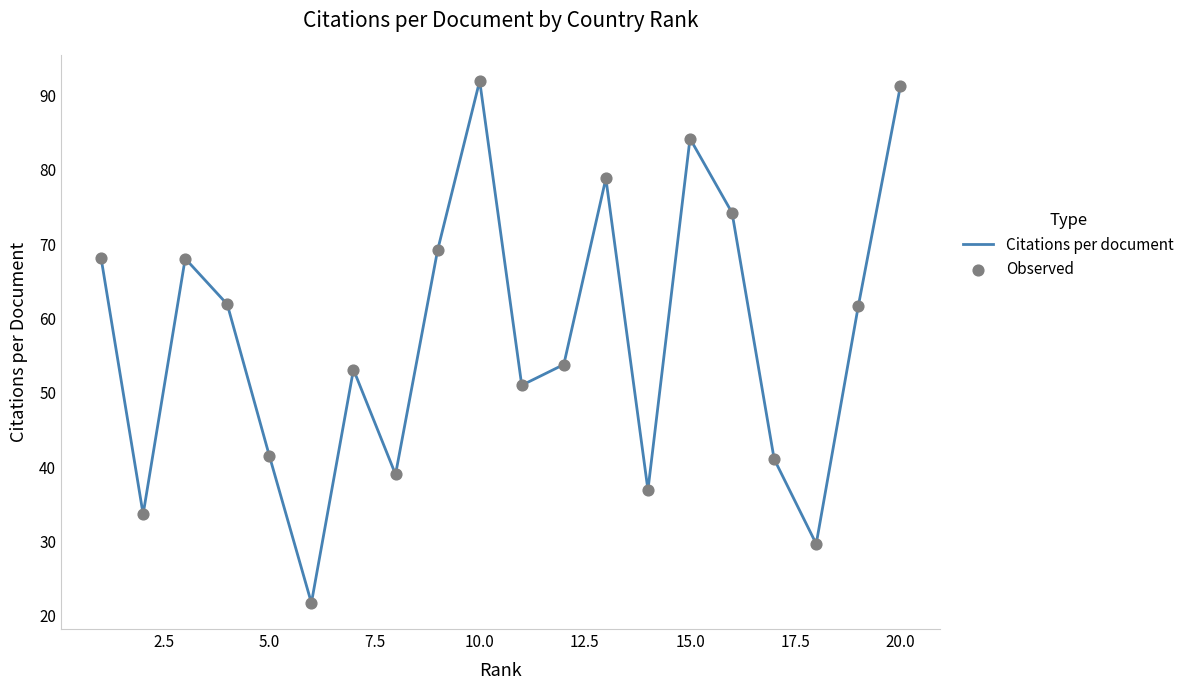

What is the minimum value shown in the chart?

21.7